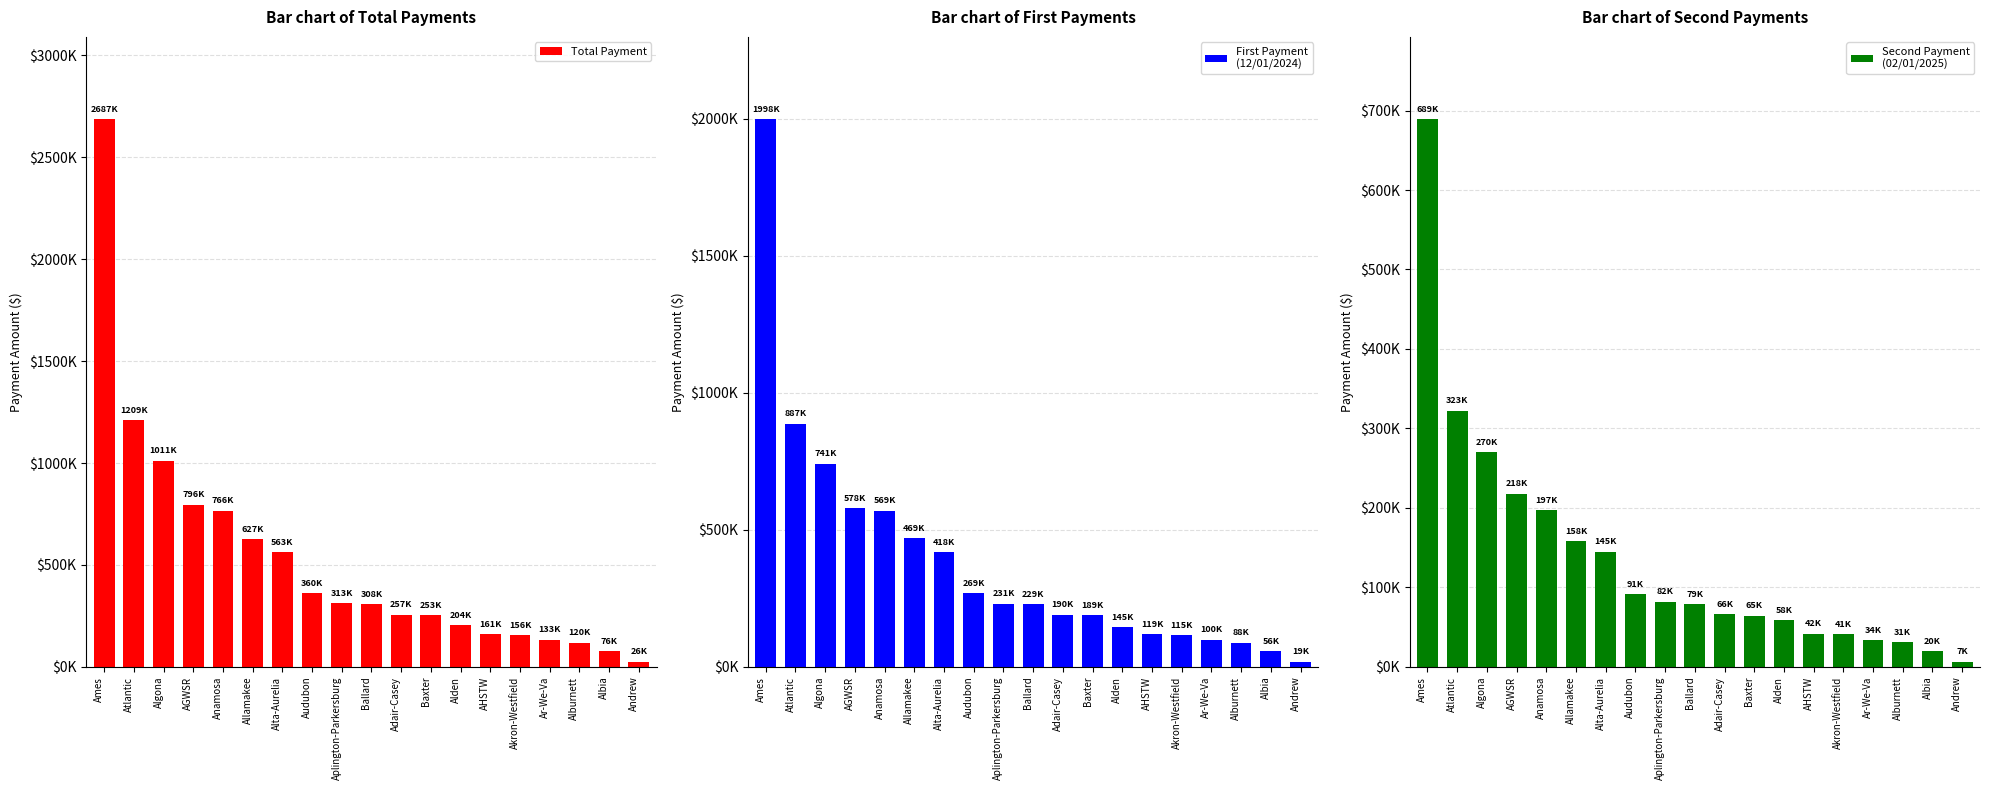

The value of First Payment
(12/01/2024) at AHSTW is 54578.4. True or false?

False